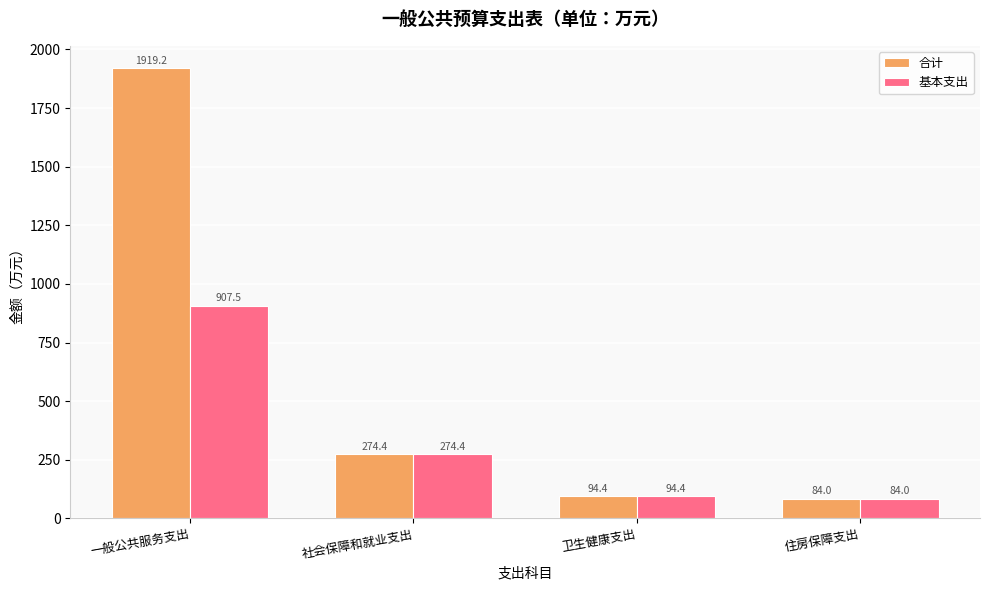

What is the label of the 3rd bar from the left?

卫生健康支出